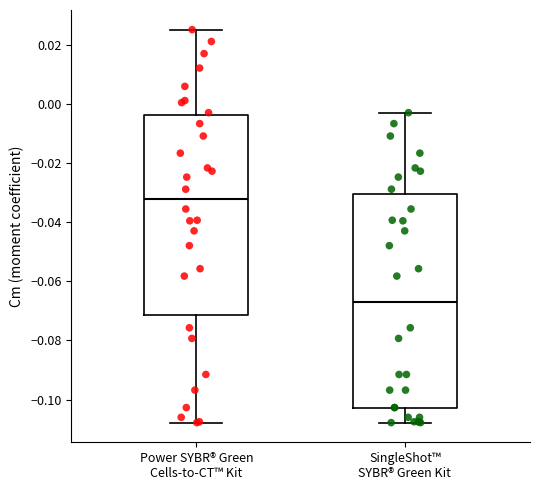

Reading left to right, transcribe this box plot: for each box, give where its median line is, the range the box spans, and where its two whiskers end, as read against the y-axis. The values are not printed on the chart, so give them approximately, as read against the axis.

Power SYBR® Green Cells-to-CT™ Kit: median -0.032, box -0.072 to -0.004, whiskers -0.108 to 0.026
SingleShot™ SYBR® Green Kit: median -0.066, box -0.102 to -0.030, whiskers -0.108 to -0.002